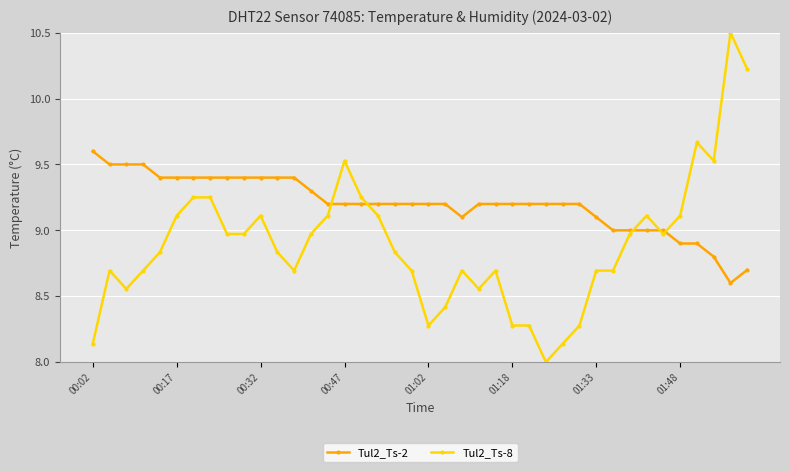

What is the greatest value displayed?

10.5